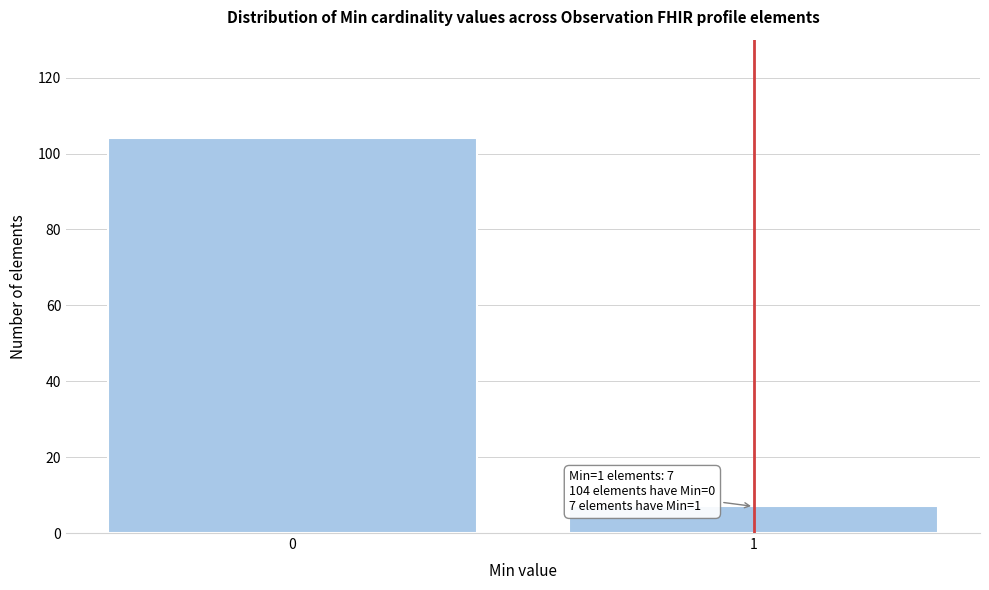

Reading right to left, transcribe all the data shown in this chart.

7	104